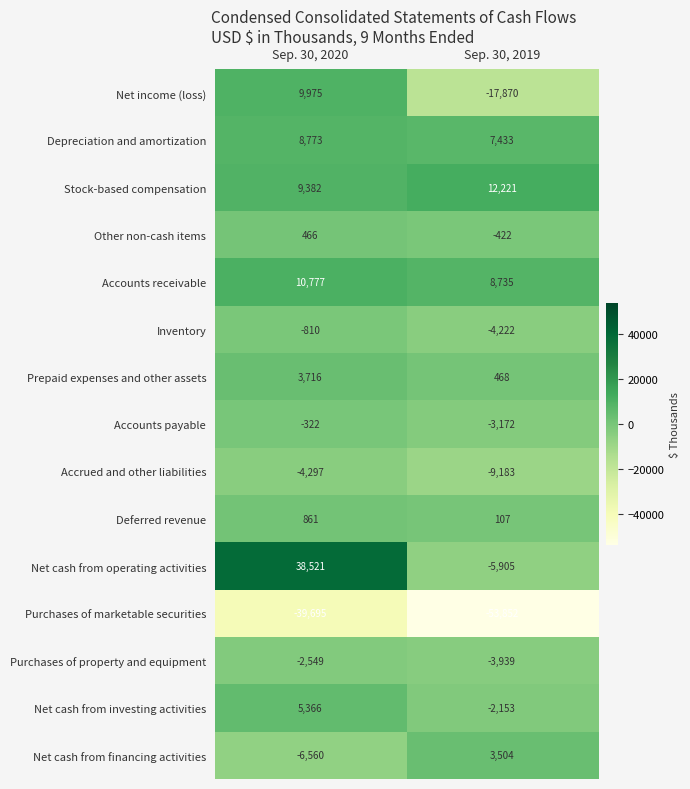

The value of Deferred revenue at Sep. 30, 2019 is 177. True or false?

False